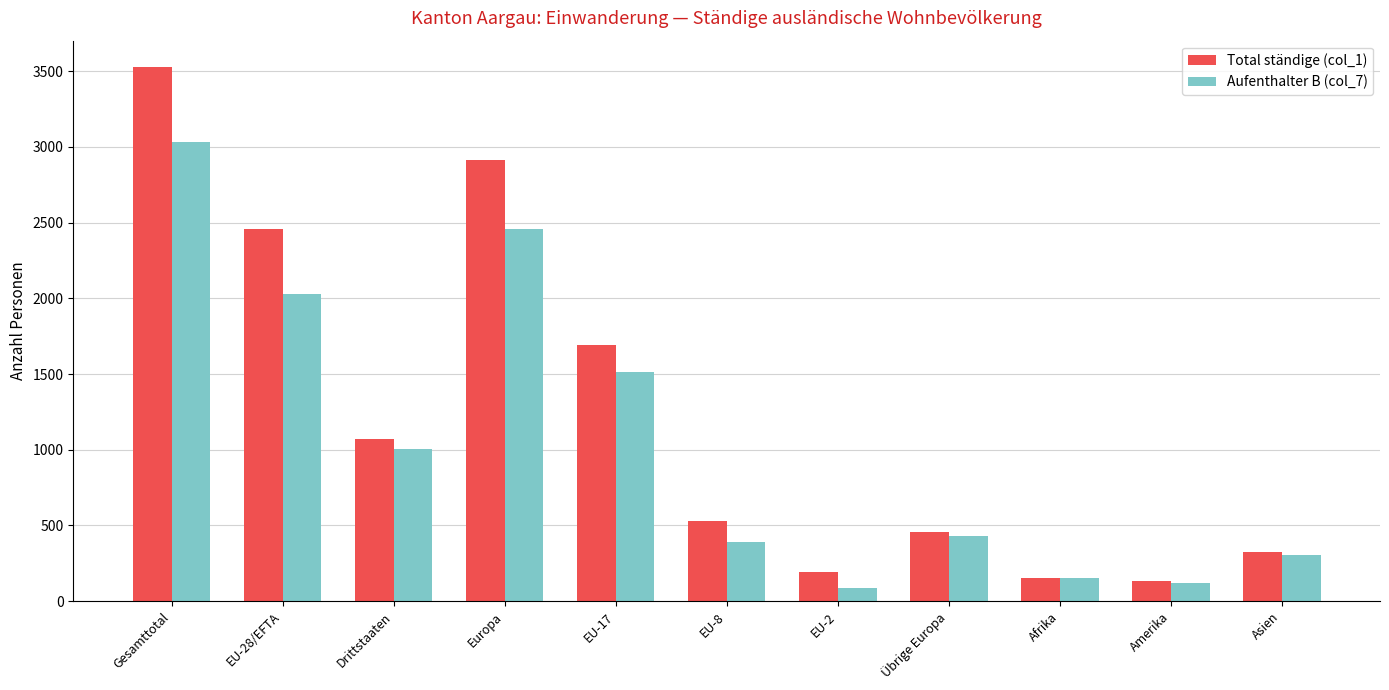

What is the difference between the Aufenthalter B (col_7) values at EU-28/EFTA and Amerika?

1912